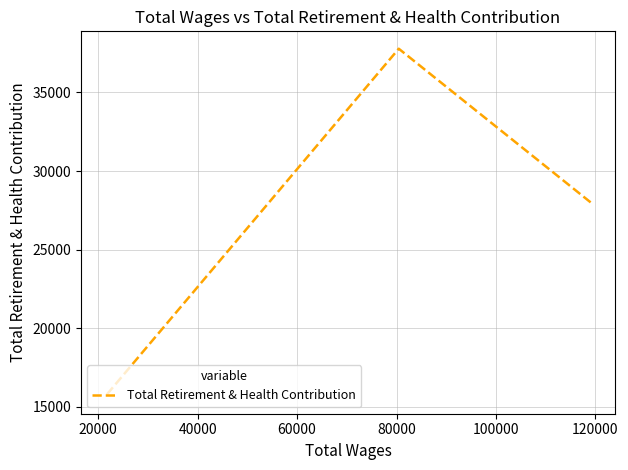

What is the sum of all values?

81467